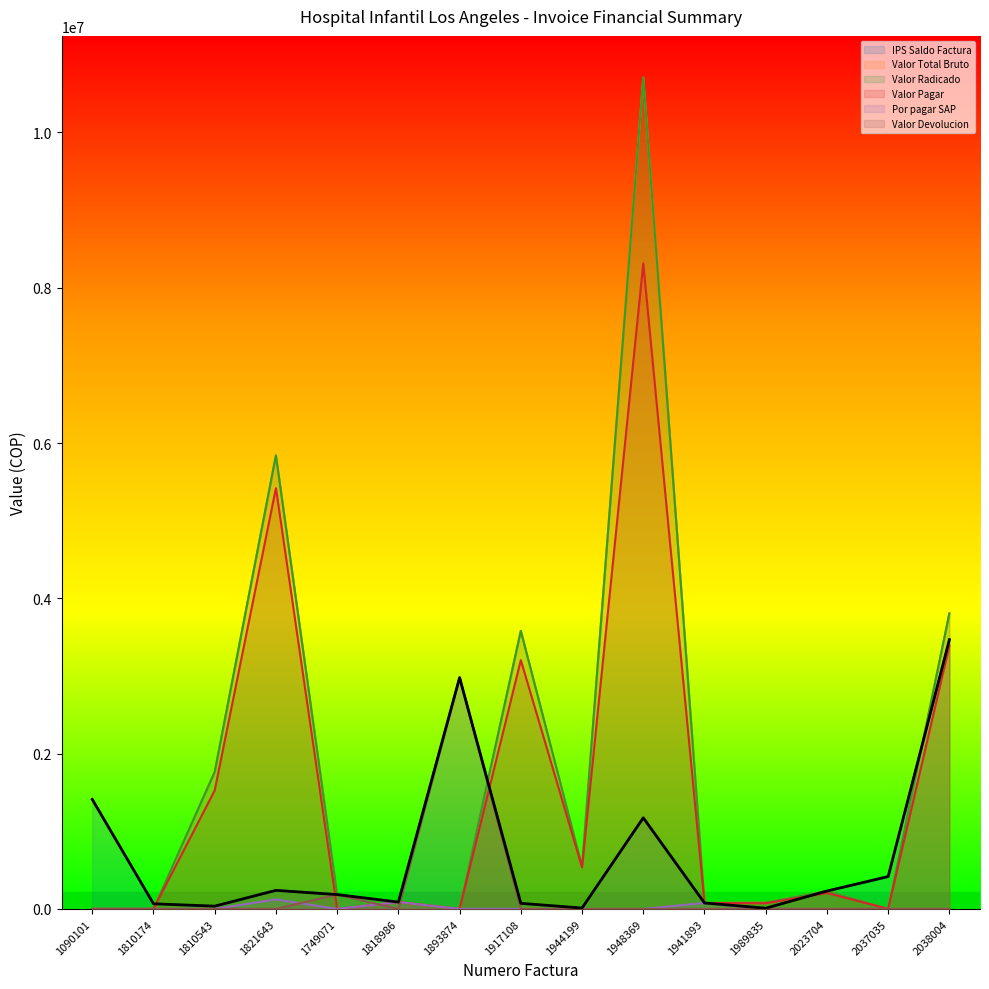

At which label does Valor Total Bruto first exceed 184200?

1810543